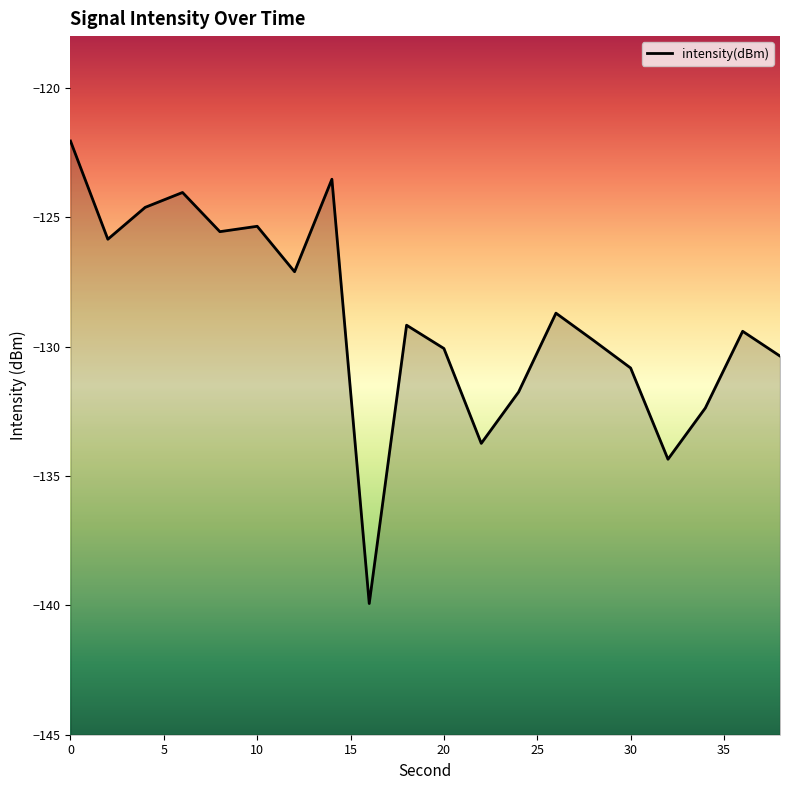

Reading right to left, list all the values displayed in this chart.

-130.4	-129.4	-132.4	-134.4	-130.8	-129.8	-128.7	-131.8	-133.7	-130.1	-129.2	-139.9	-123.5	-127.1	-125.3	-125.6	-124.0	-124.6	-125.9	-122.1